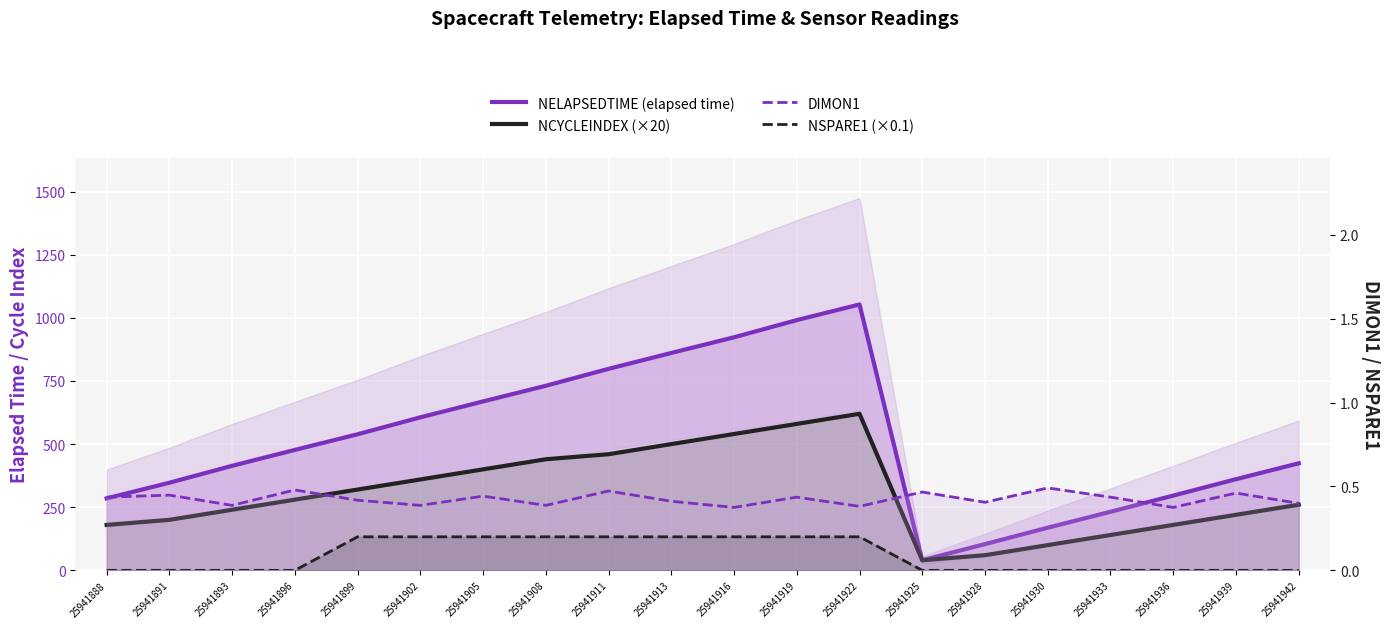

List the labels in order of NSPARE1 (×0.1) value, smallest first.

25941888, 25941891, 25941893, 25941896, 25941925, 25941928, 25941930, 25941933, 25941936, 25941939, 25941942, 25941899, 25941902, 25941905, 25941908, 25941911, 25941913, 25941916, 25941919, 25941922